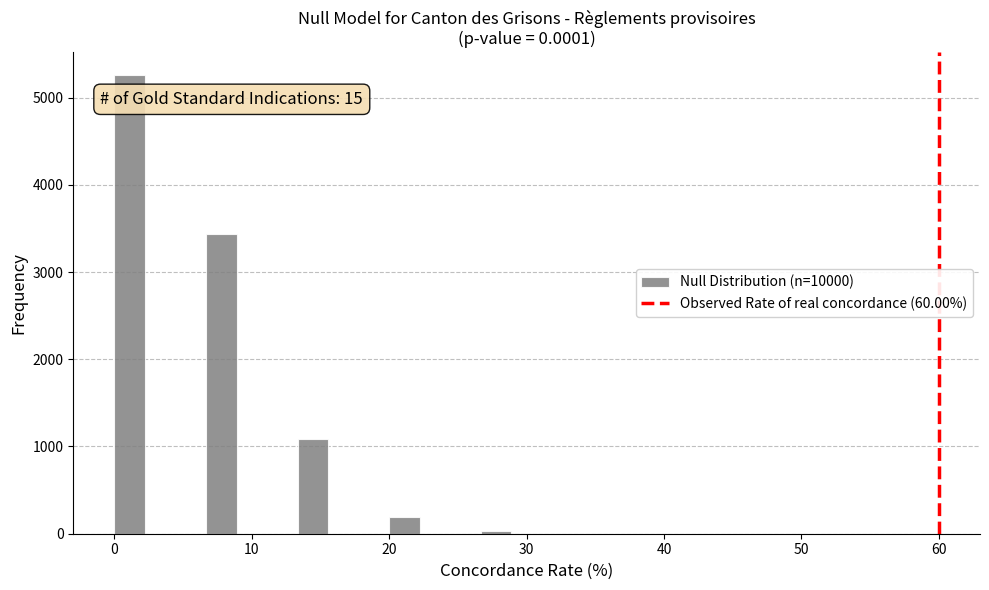

Around what value on the x-axis is the tallest bar? Give the approximate position of its centre, as read against the axis.

1